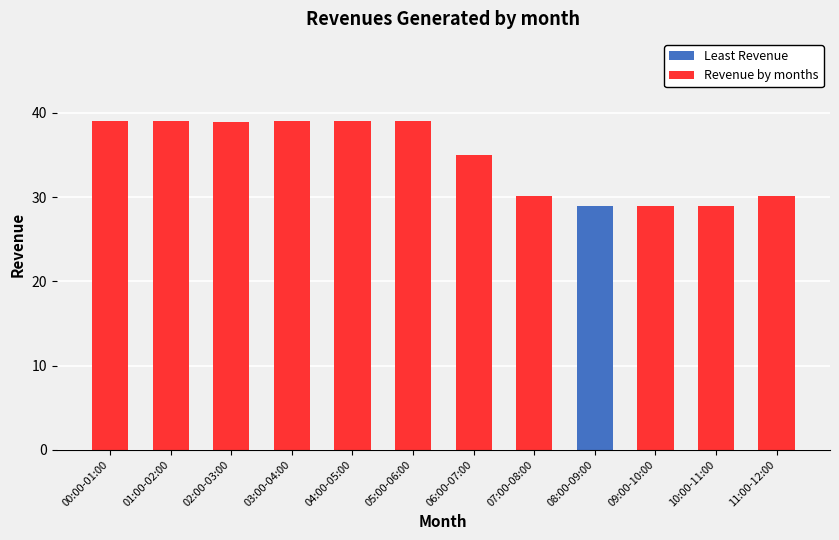

What is the sum of all values?

415.9